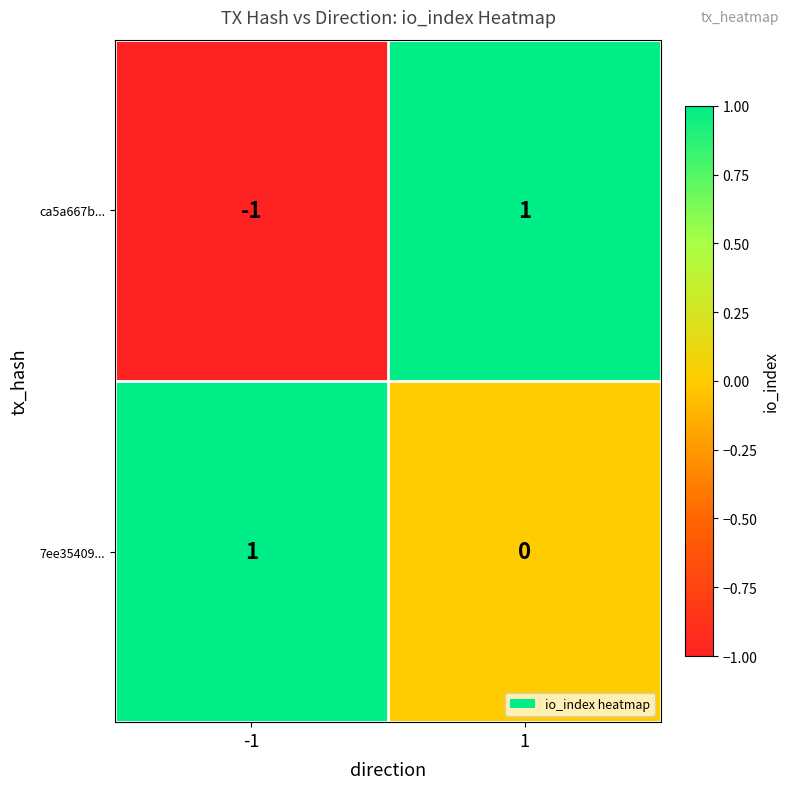

Which series has the largest range (max minus min)?

ca5a667b...